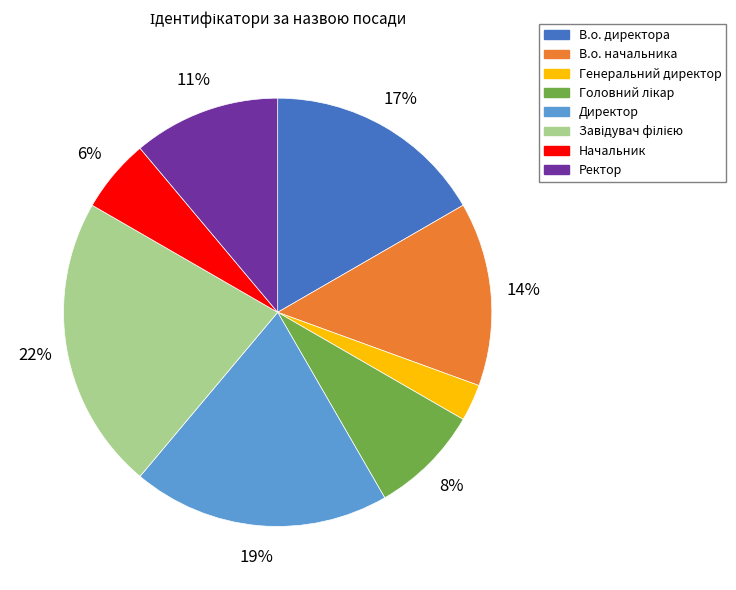

The В.о. директора slice represents 2% of the pie. True or false?

False